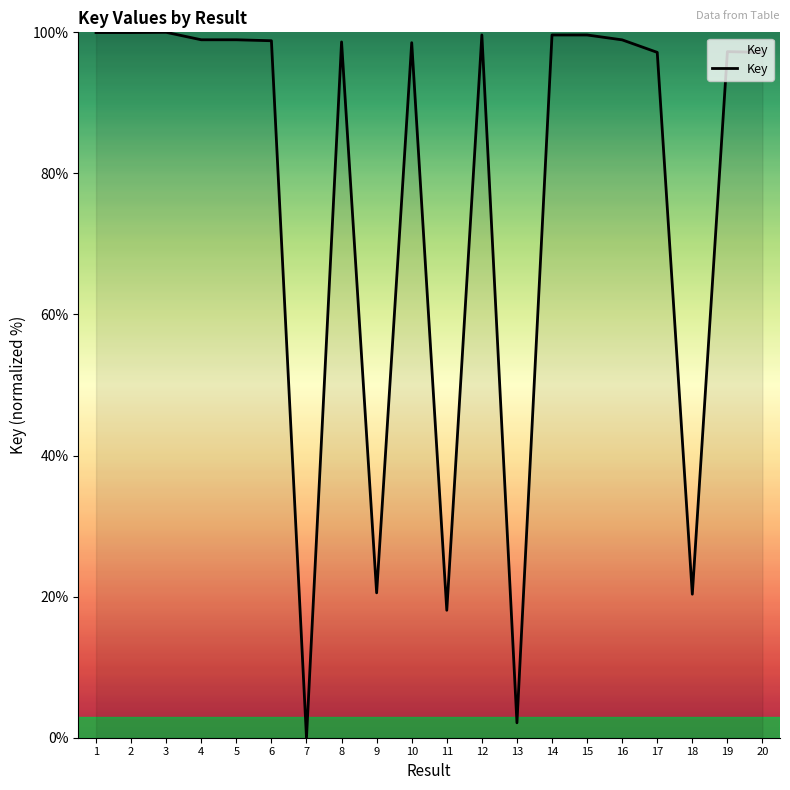

What is the change in value from 7 to 18?

+20.3